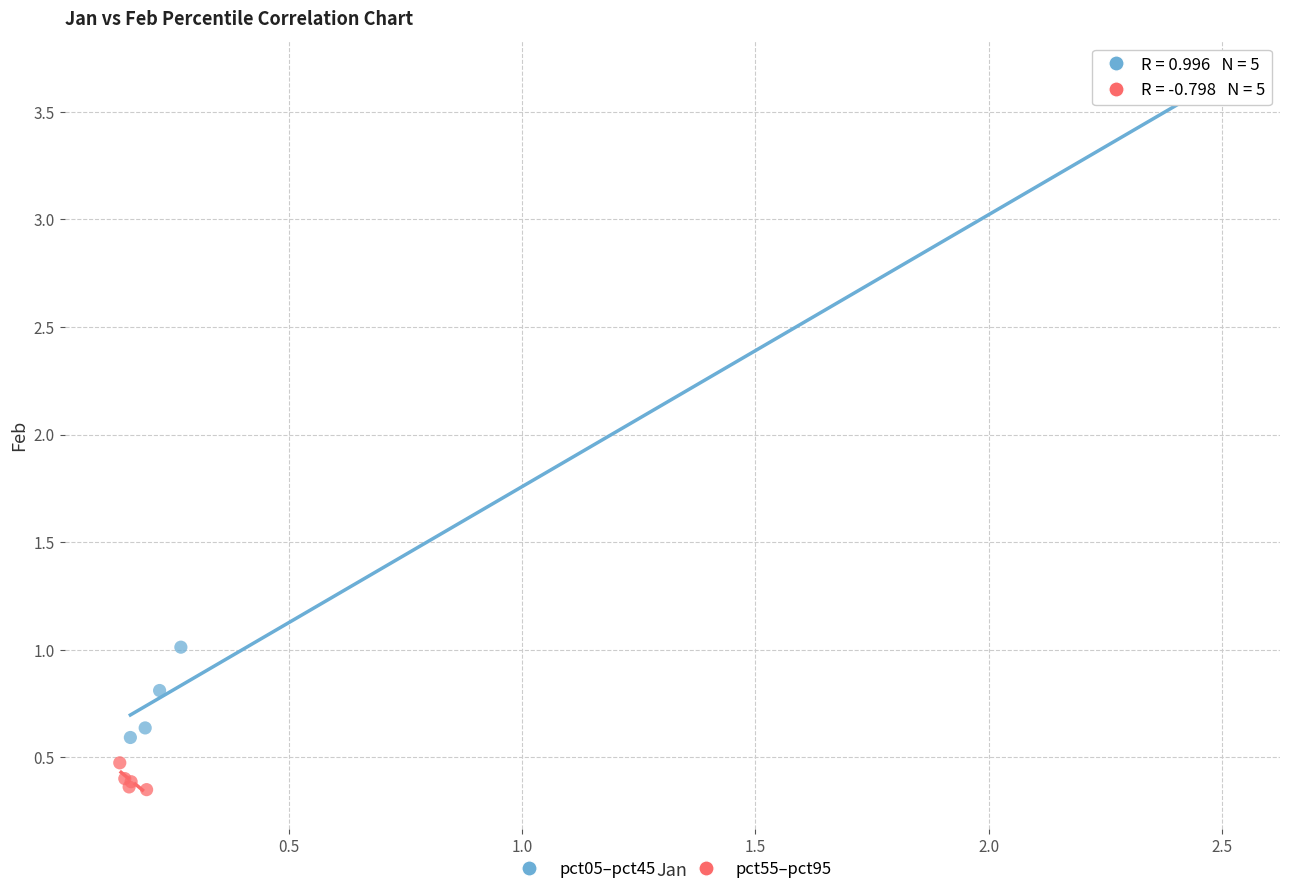

Which series reaches the minimum Y coordinate?

pct55–pct95